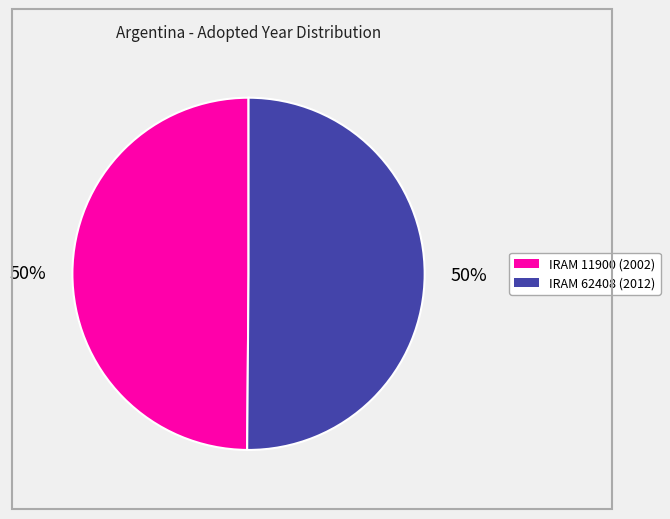

How many segments does this pie chart have?

2